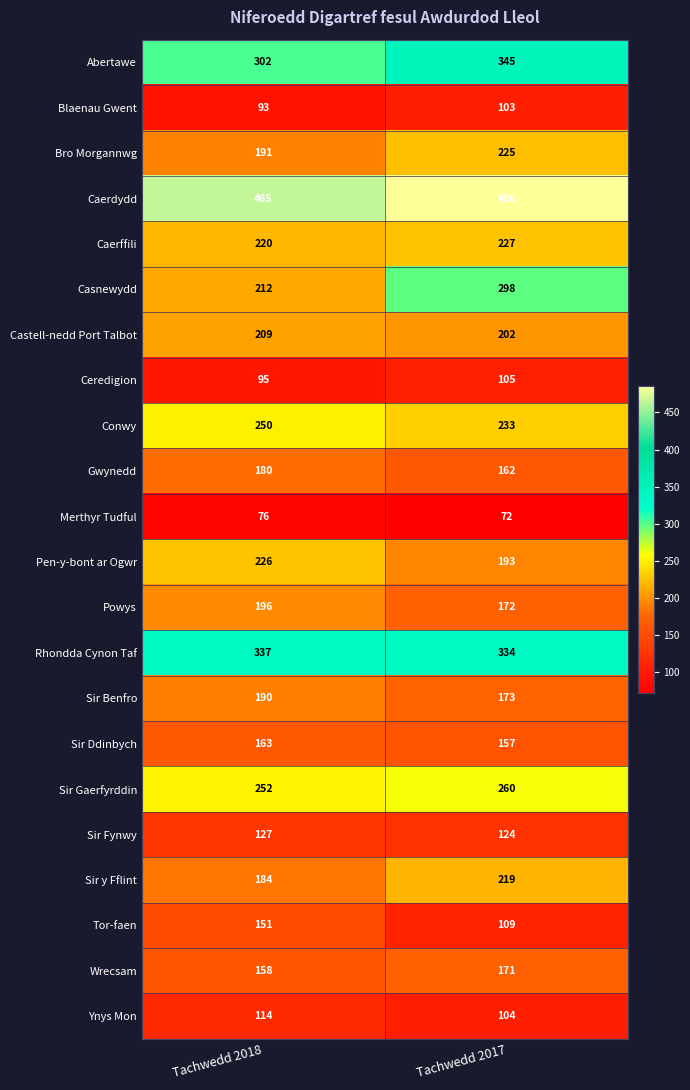

What is the maximum value shown in the chart?

486